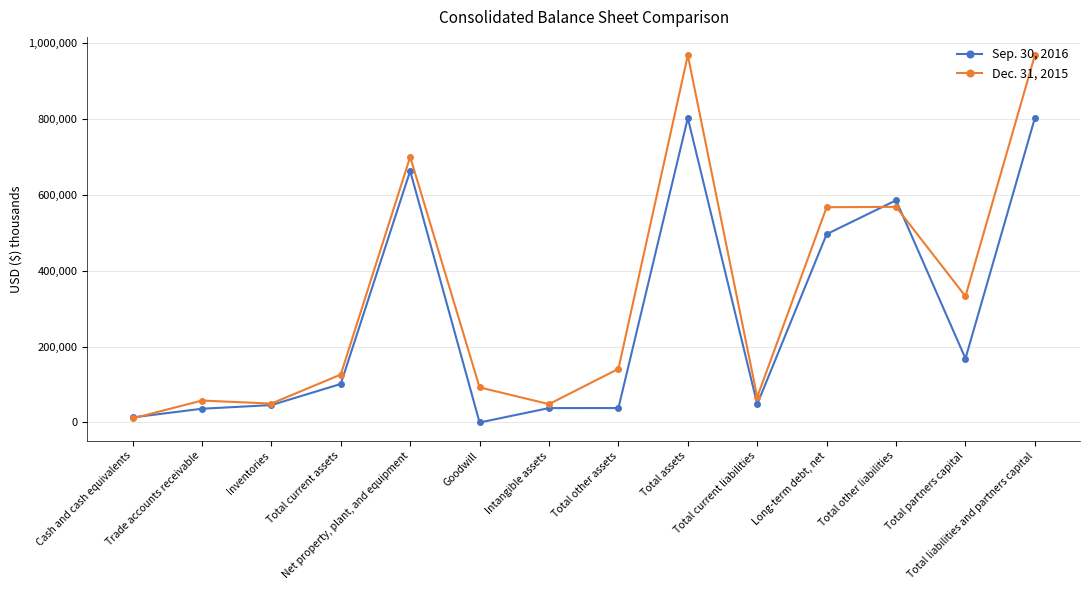

What is the label of the 7th point from the right?

Total other assets